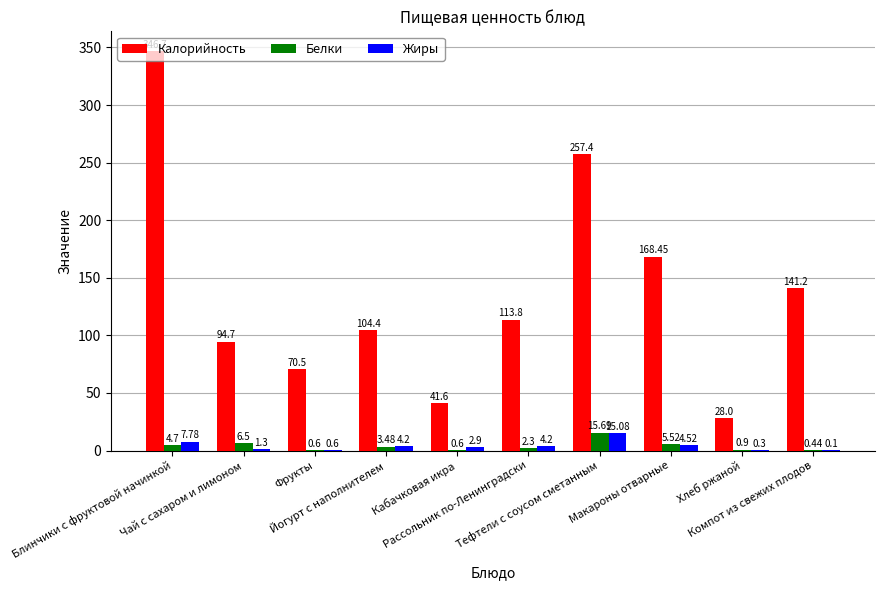

What is the difference between the Белки values at Блинчики с фруктовой начинкой and Макароны отварные?

0.8